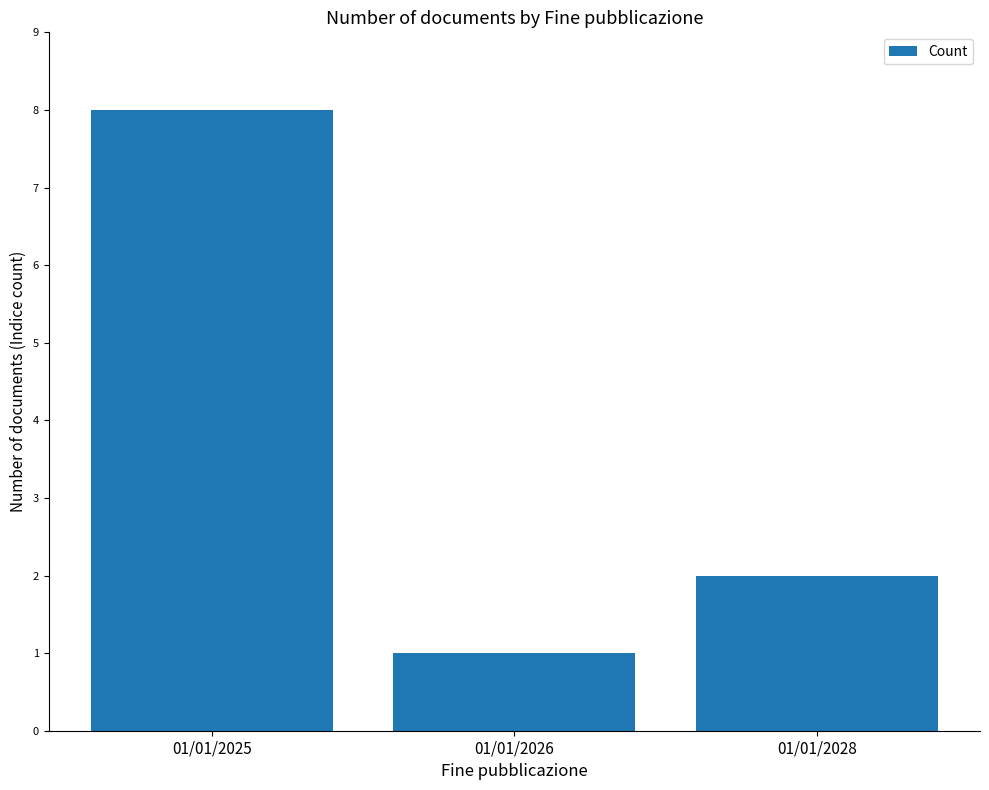

Reading left to right, transcribe all the data shown in this chart.

8	1	2